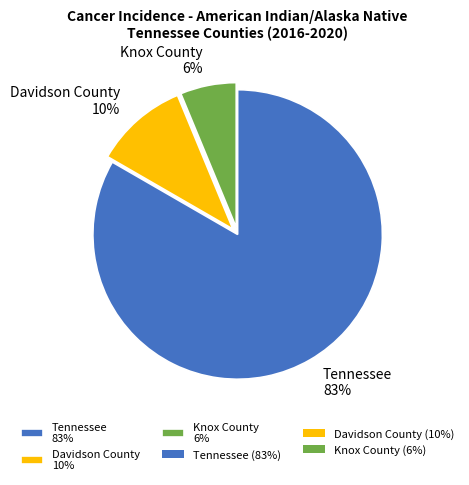

True or false: Tennessee accounts for 98% of the total.

False